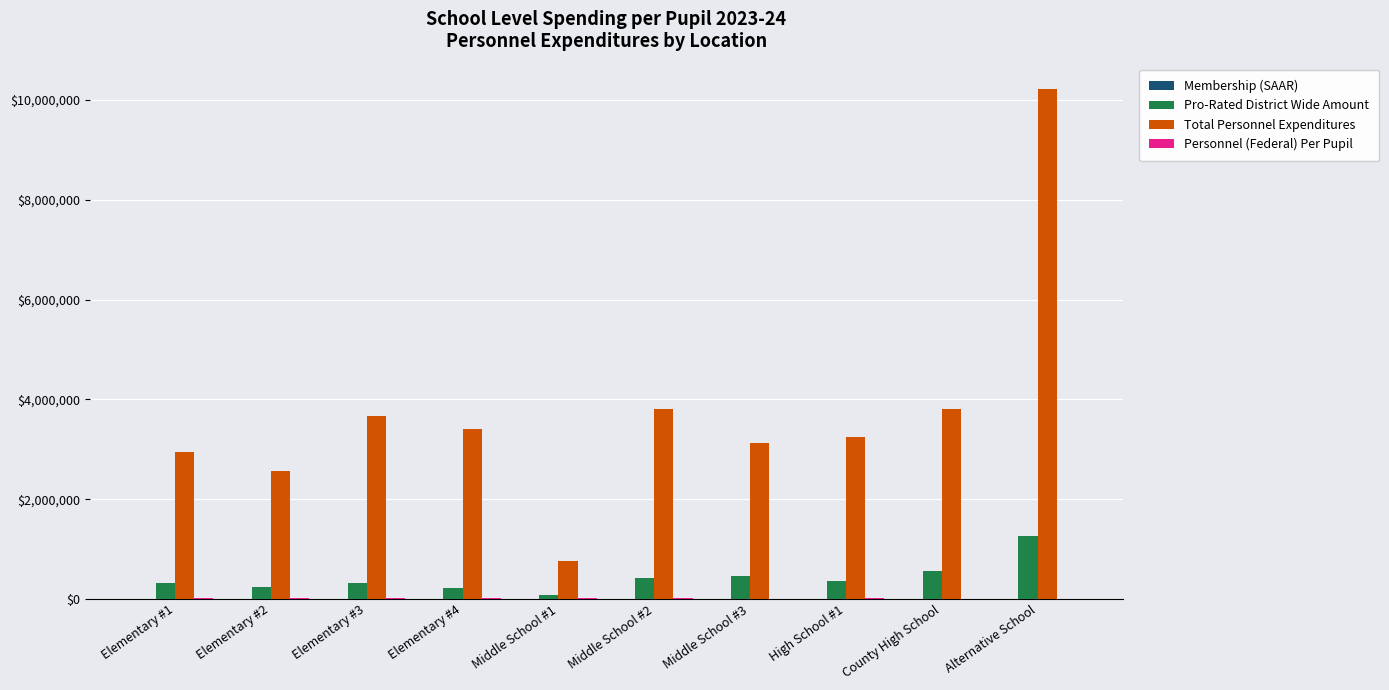

At which category is the sum across all series the highest?

Alternative School